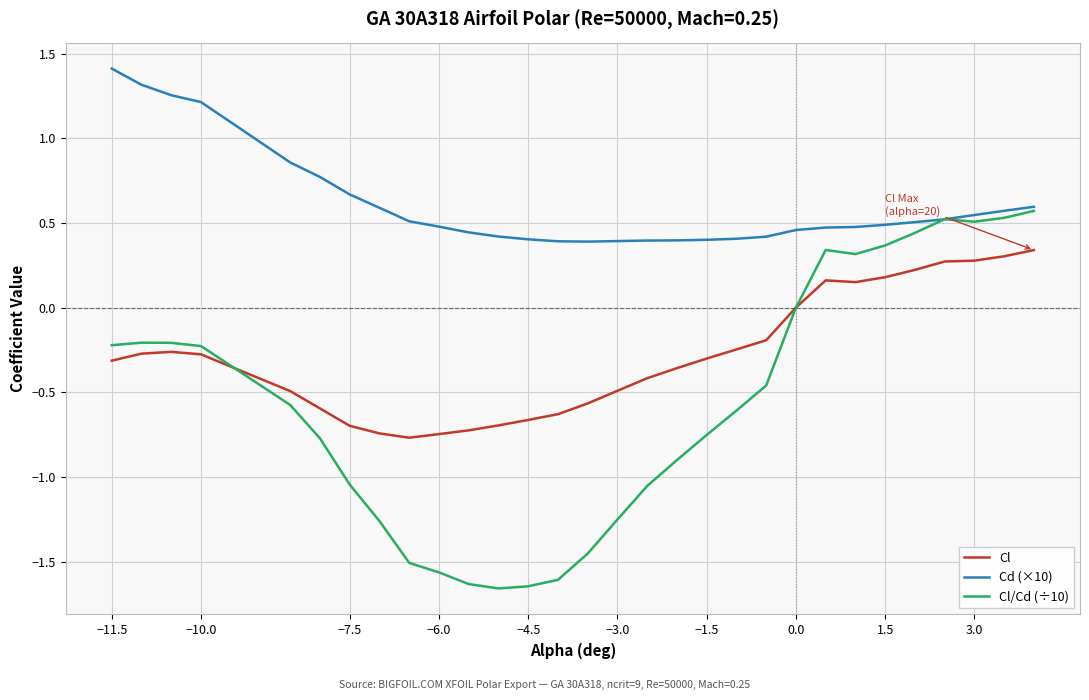

Rank the series by their average value, from highest to lowest.

Cd (×10), Cl, Cl/Cd (÷10)